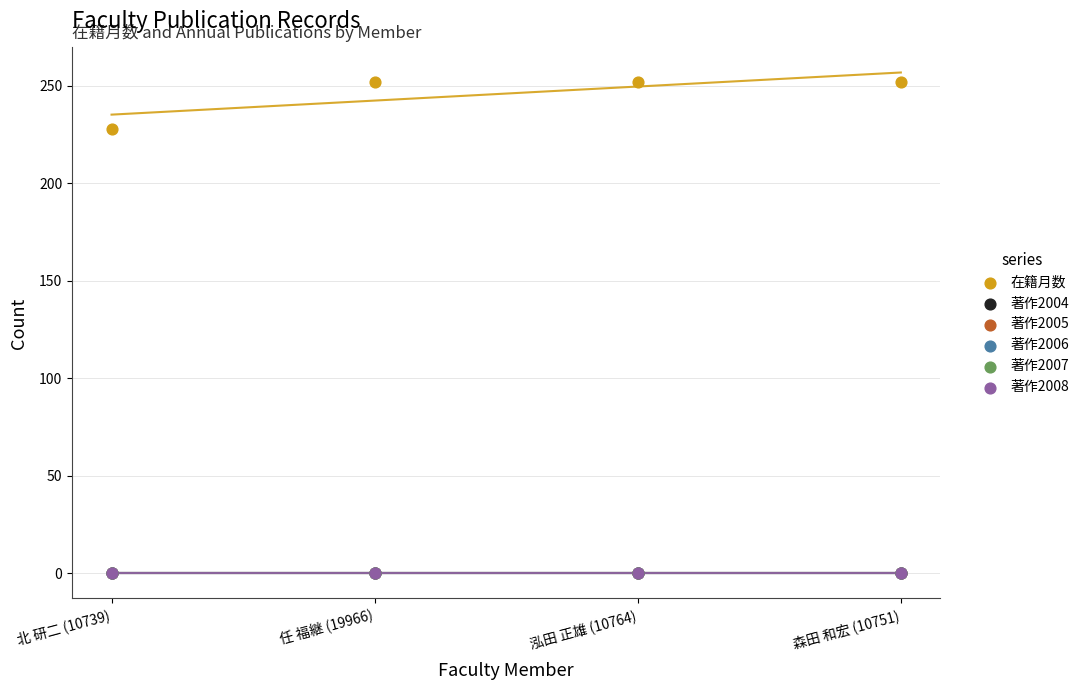

What are all the series names shown in the legend?

在籍月数, 著作2004, 著作2005, 著作2006, 著作2007, 著作2008